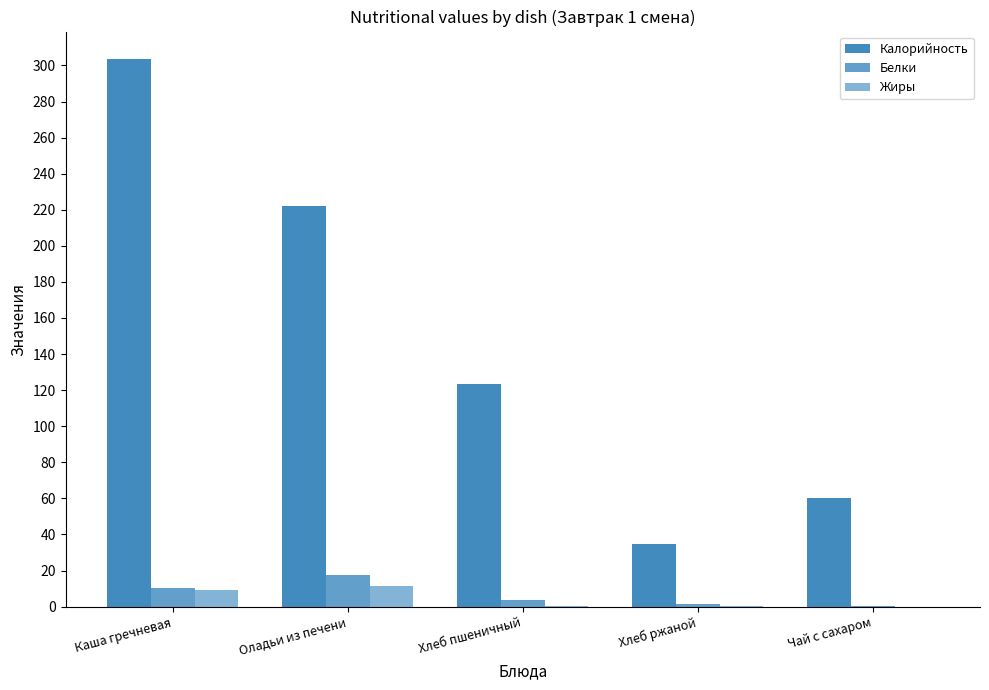

What is the label of the 1st bar from the right?

Чай с сахаром